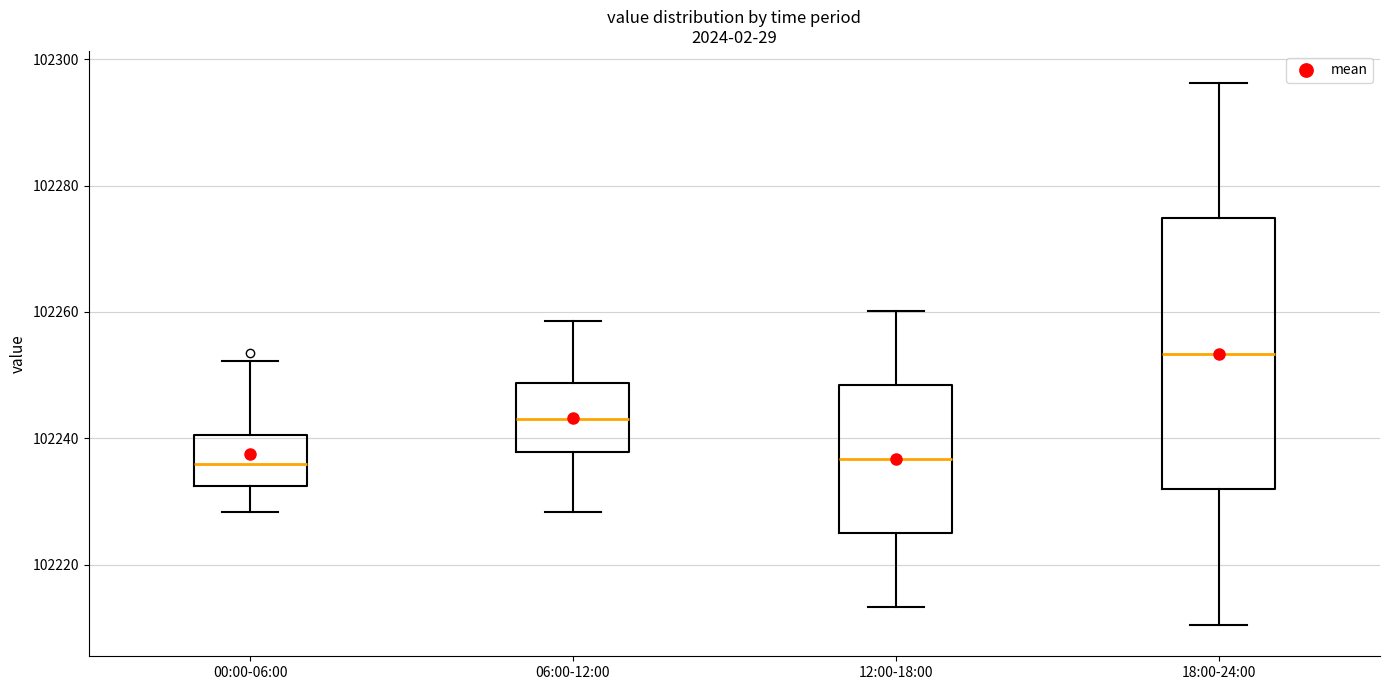

Where is the lower edge of the box for 12:00-18:00 on the y-axis? The values are not printed on the chart, so give them approximately, as read against the axis.

102226